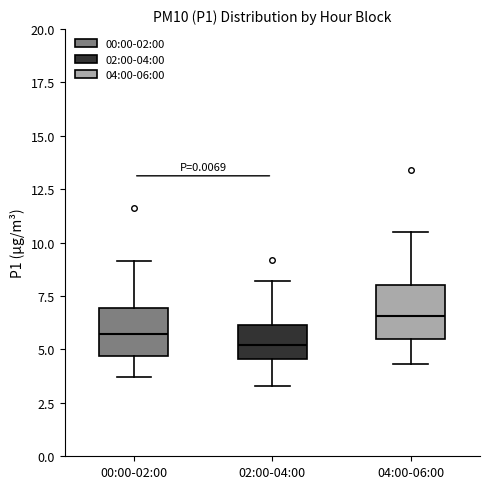

Reading left to right, read every box against the y-axis: the position of its median line, the range the box covers, and the ends of its whiskers. The values are not printed on the chart, so give them approximately, as read against the axis.

00:00-02:00: median 5.5, box 4.5 to 7.0, whiskers 3.5 to 9.0
02:00-04:00: median 5.0, box 4.5 to 6.0, whiskers 3.5 to 8.0
04:00-06:00: median 6.5, box 5.5 to 8.0, whiskers 4.5 to 10.5